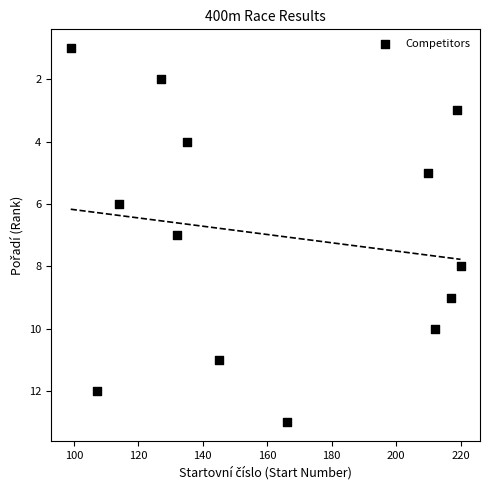

What is the range of Y values (max minus min)?

12